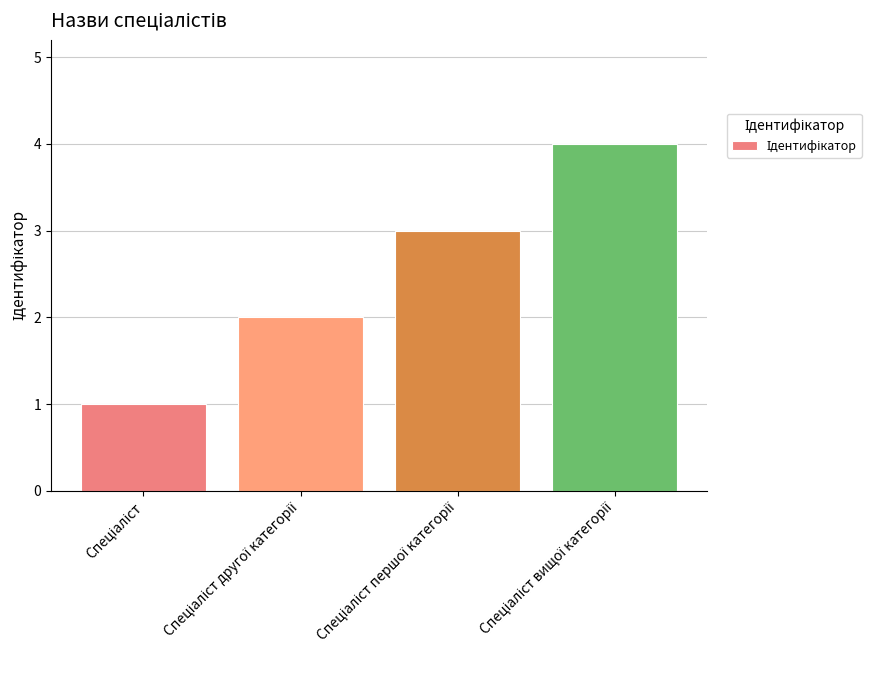

Count the values in the range 2 to 4.

3